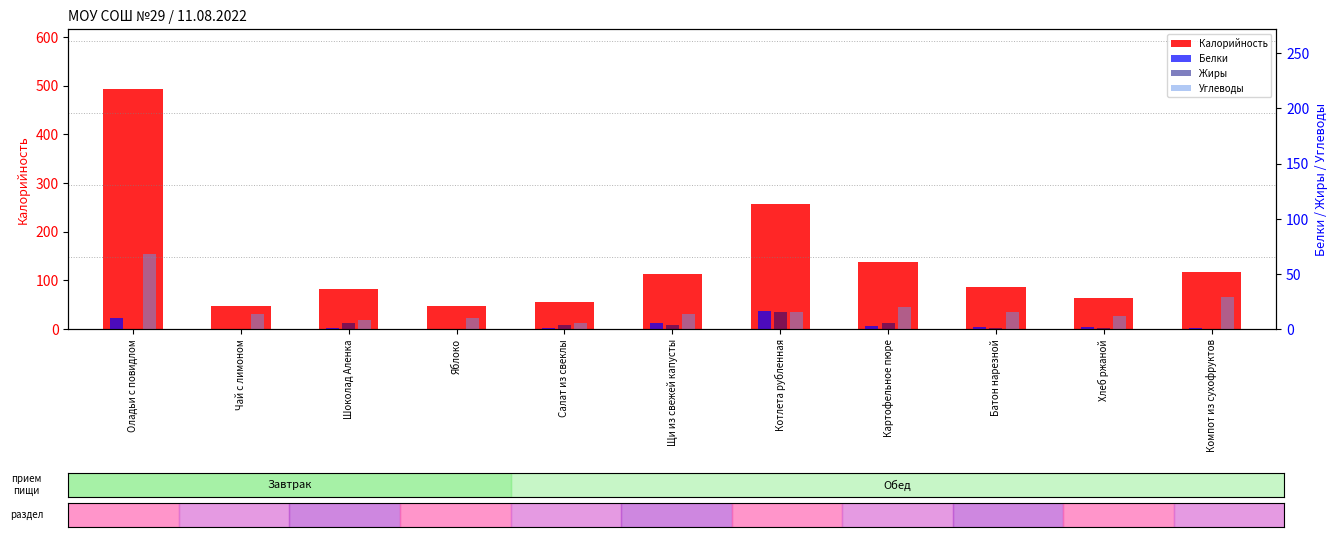

Reading left to right, extract all data points from this chart.

Калорийность: Оладьи с повидлом=493	Чай с лимоном=47	Шоколад Аленка=83	Яблоко=47	Салат из свеклы=56	Щи из свежей капусты=113	Котлета рубленная=257	Картофельное пюре=137	Батон нарезной=86	Хлеб ржаной=63	Компот из сухофруктов=118
Белки: Оладьи с повидлом=10	Чай с лимоном=0	Шоколад Аленка=1	Яблоко=0	Салат из свеклы=1	Щи из свежей капусты=5	Котлета рубленная=16	Картофельное пюре=3	Батон нарезной=2	Хлеб ржаной=2	Компот из сухофруктов=1
Жиры: Оладьи с повидлом=0	Чай с лимоном=0	Шоколад Аленка=5	Яблоко=0	Салат из свеклы=4	Щи из свежей капусты=4	Котлета рубленная=15	Картофельное пюре=5	Батон нарезной=1	Хлеб ржаной=1	Компот из сухофруктов=0
Углеводы: Оладьи с повидлом=68	Чай с лимоном=14	Шоколад Аленка=8	Яблоко=10	Салат из свеклы=5	Щи из свежей капусты=14	Котлета рубленная=15	Картофельное пюре=20	Батон нарезной=15	Хлеб ржаной=12	Компот из сухофруктов=29